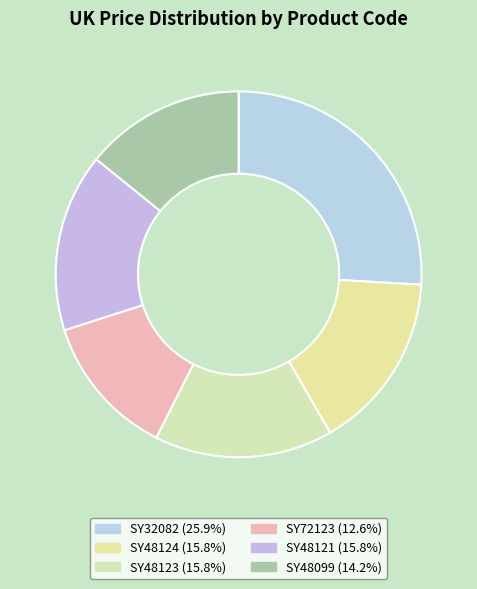

Does any single category account for the majority?

No